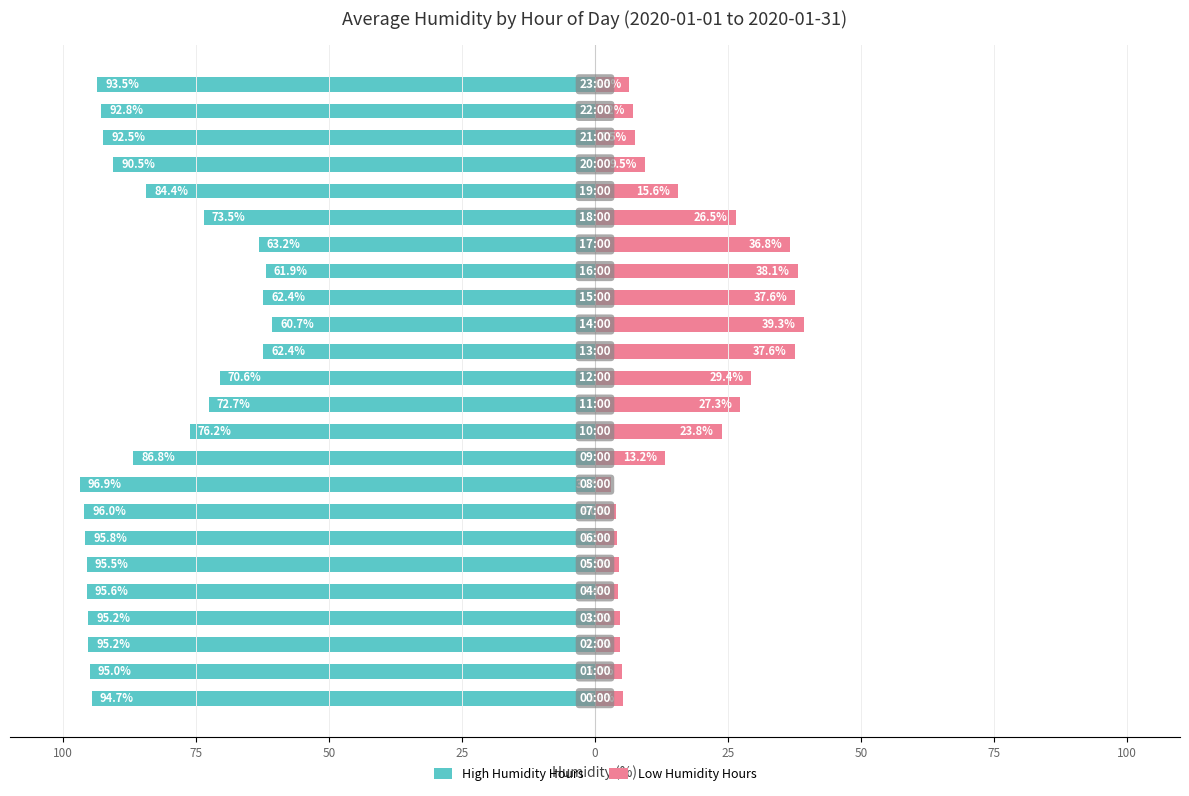

Which category has the highest value in the Low Humidity Hours series?

14